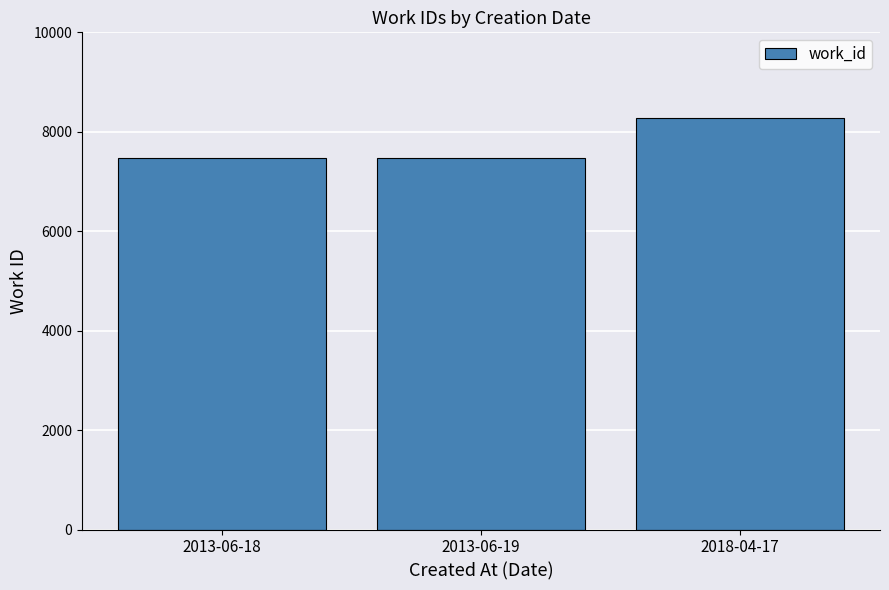

Which category has the highest value across all series?

2018-04-17